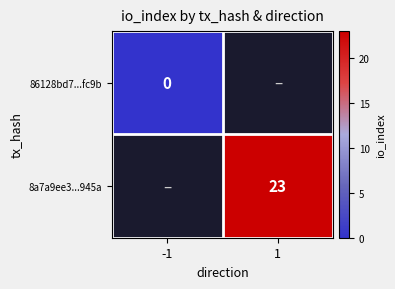

The 8a7a9ee3...945a series shows 12 at 1. True or false?

False